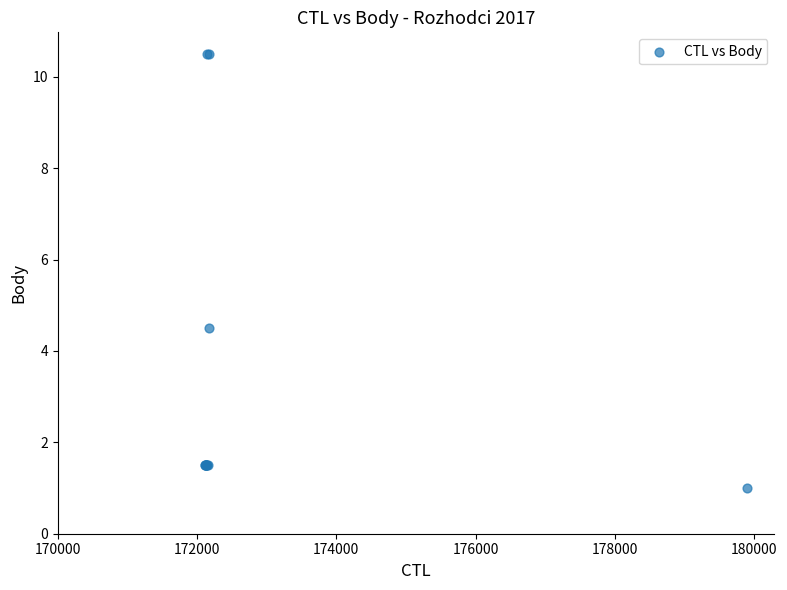

What Y value in the scatter plot is closest to 5?

4.5